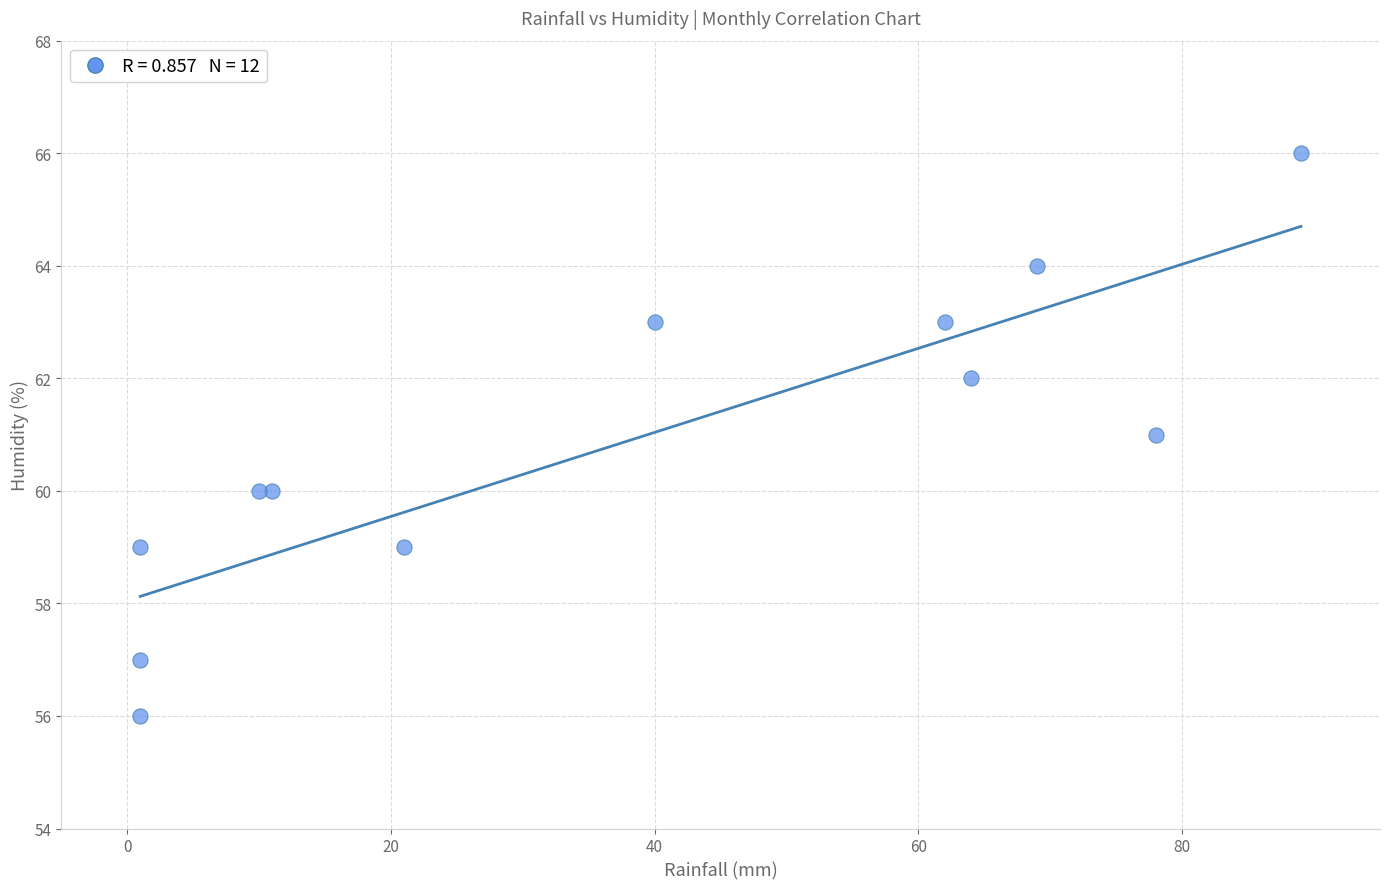

What is the average X value?

37